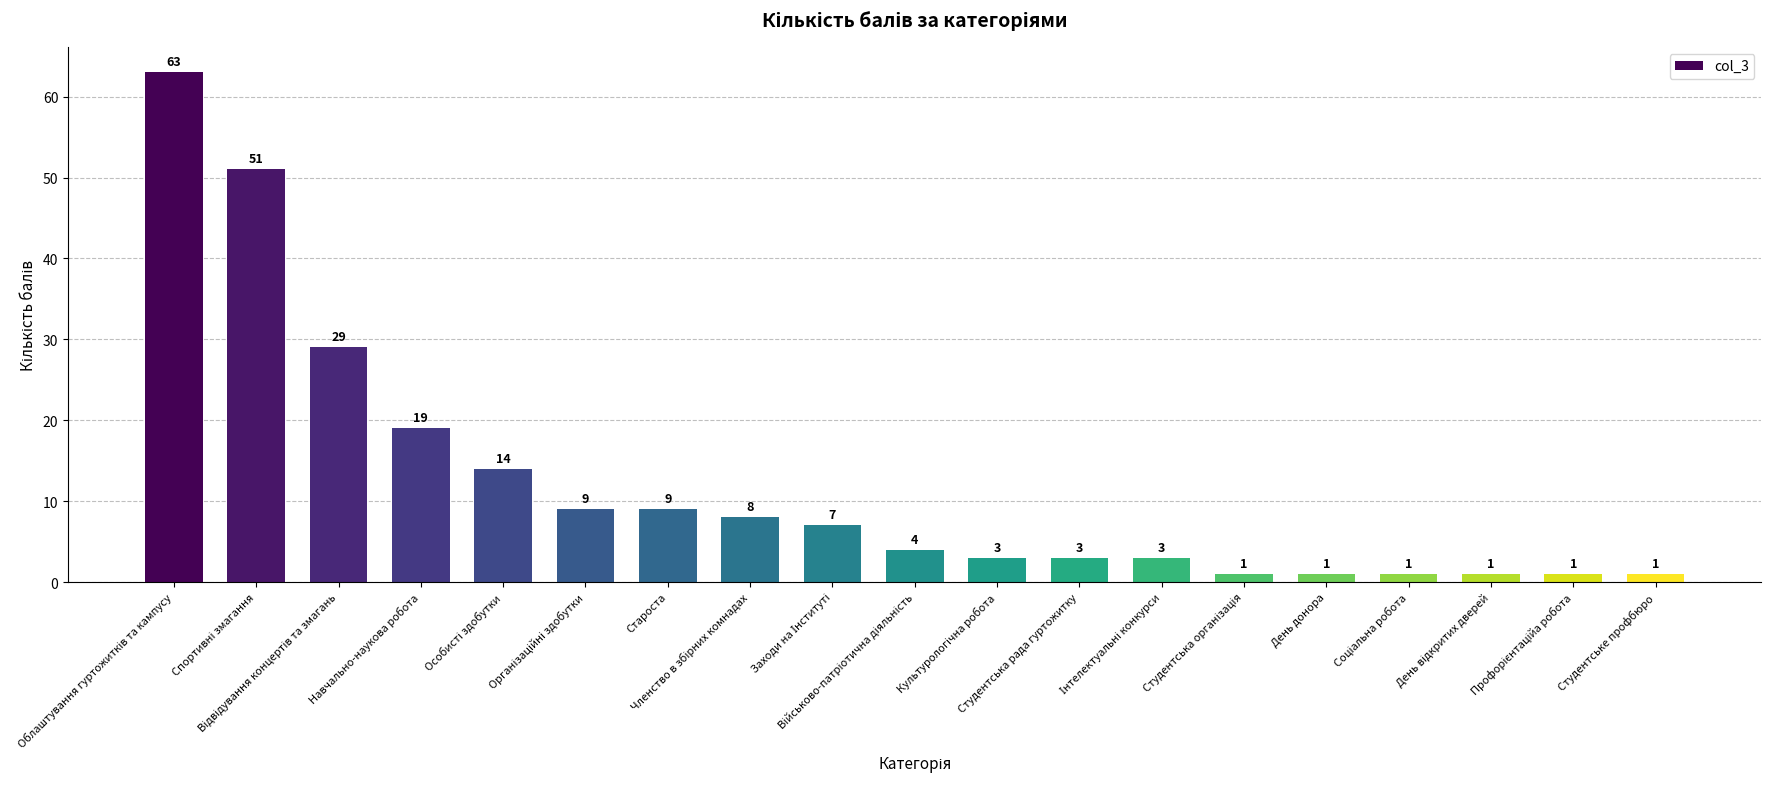

Reading left to right, list all the values displayed in this chart.

63	51	29	19	14	9	9	8	7	4	3	3	3	1	1	1	1	1	1